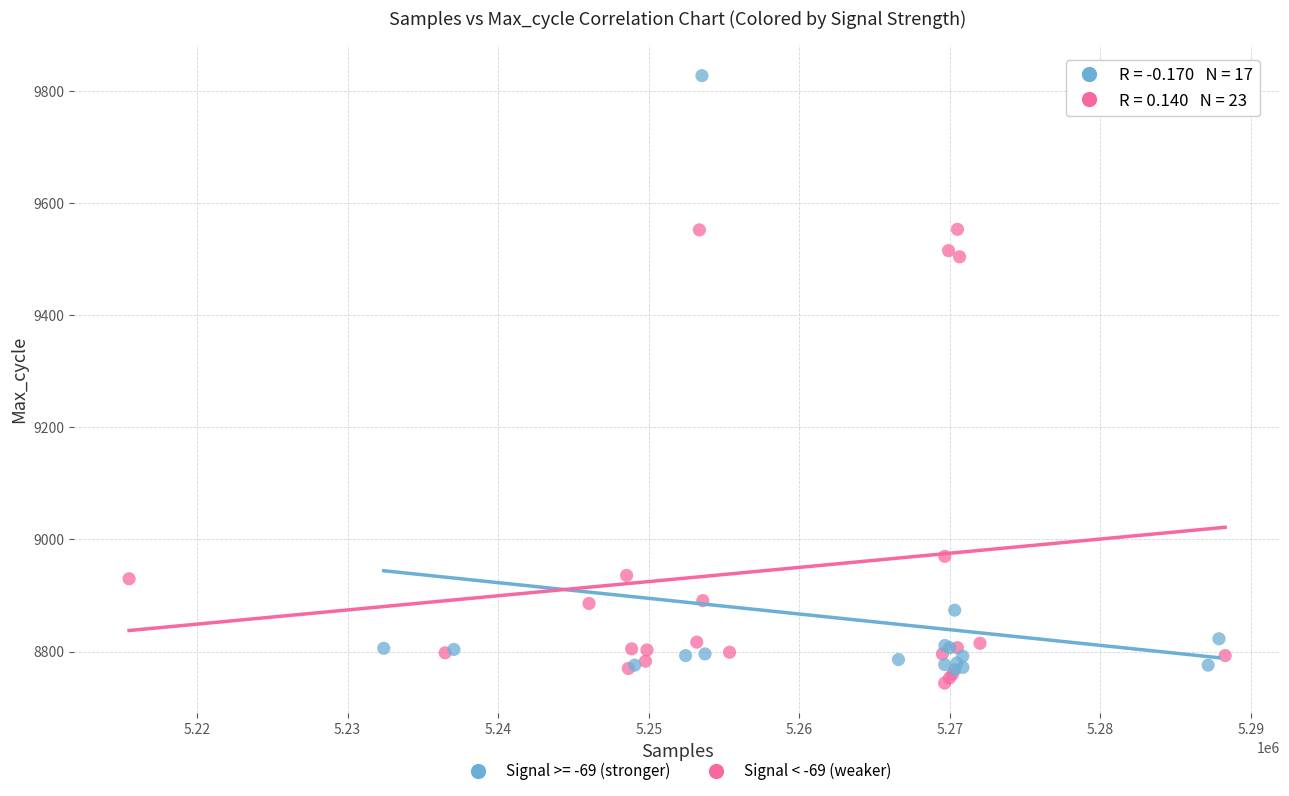

Which series has the widest spread of Y values?

Signal >= -69 (stronger)